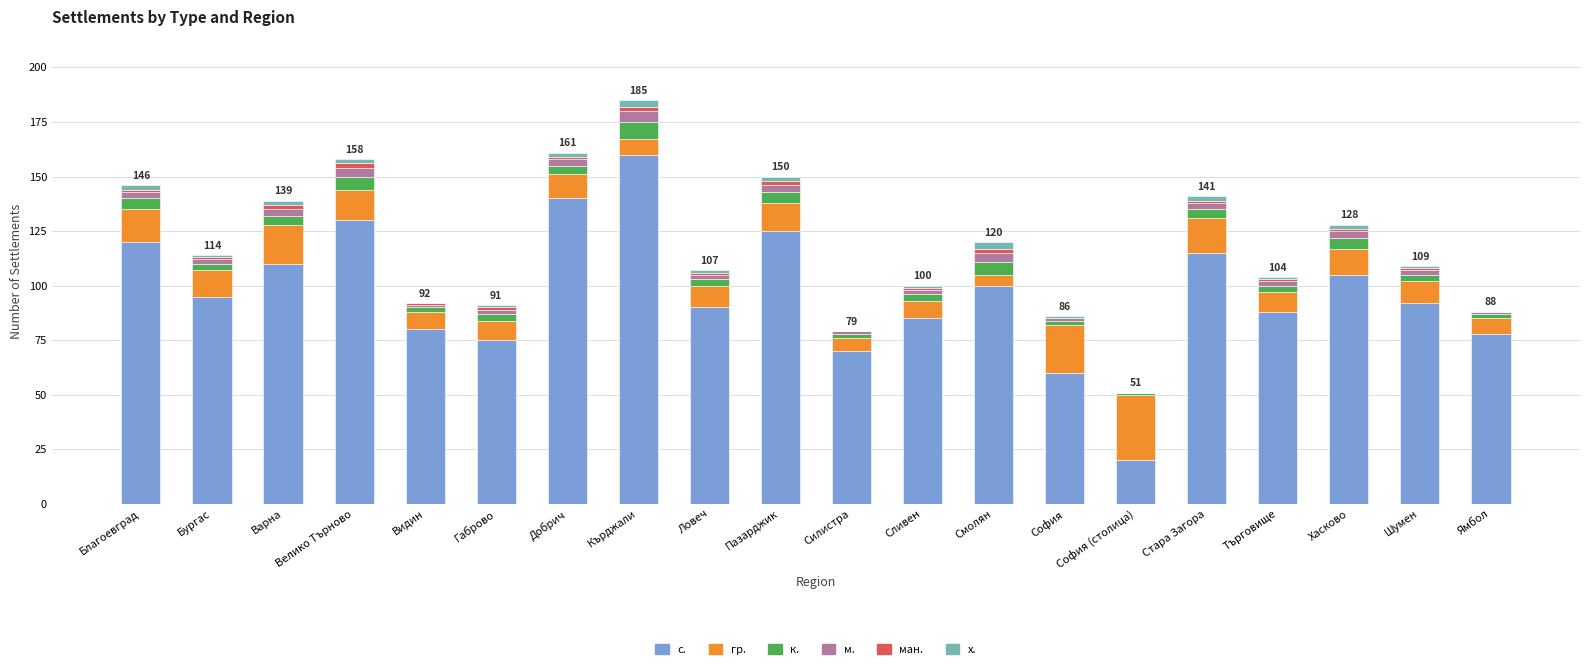

What is the highest value of the с. series?

160